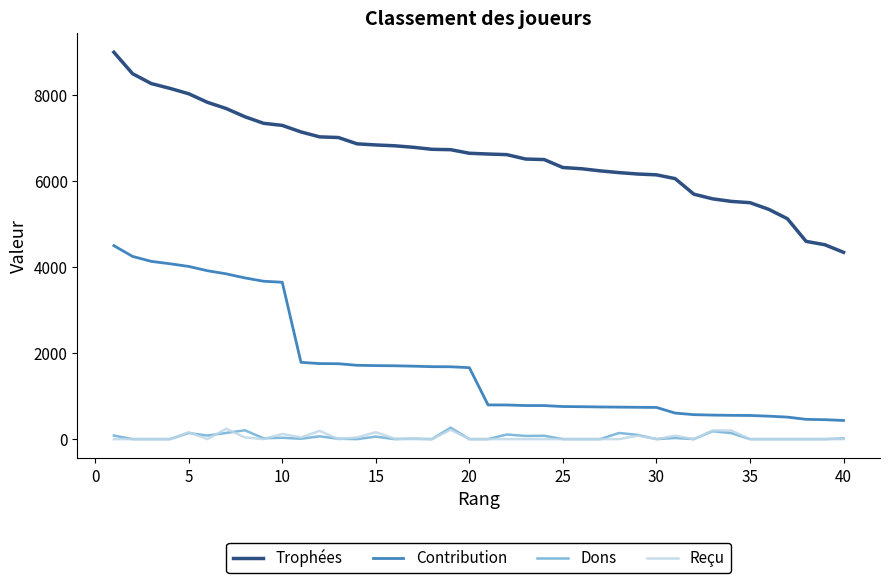

What is the difference between the maximum and minimum values in the Trophées series?

4654